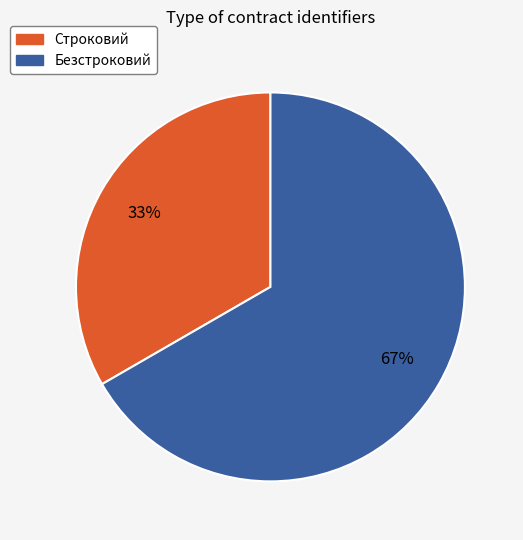

Is there a majority slice in this chart?

Yes